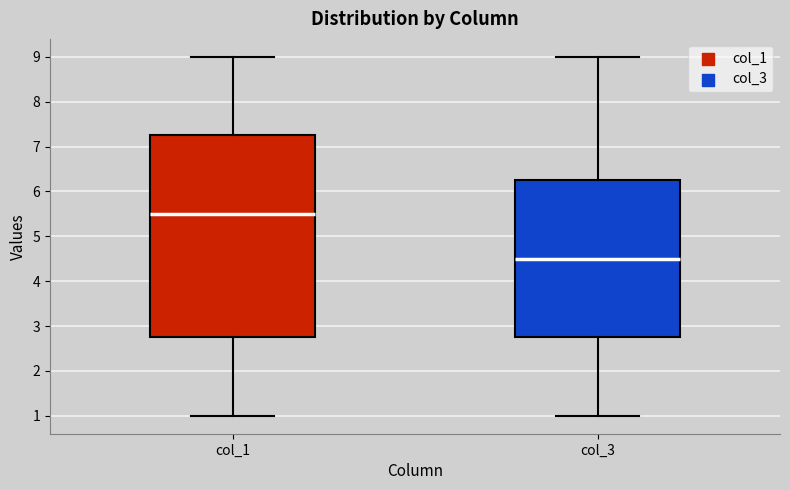

Reading left to right, read every box against the y-axis: the position of its median line, the range the box covers, and the ends of its whiskers. The values are not printed on the chart, so give them approximately, as read against the axis.

col_1: median 5.5, box 2.8 to 7.3, whiskers 1.0 to 9.0
col_3: median 4.5, box 2.8 to 6.3, whiskers 1.0 to 9.0